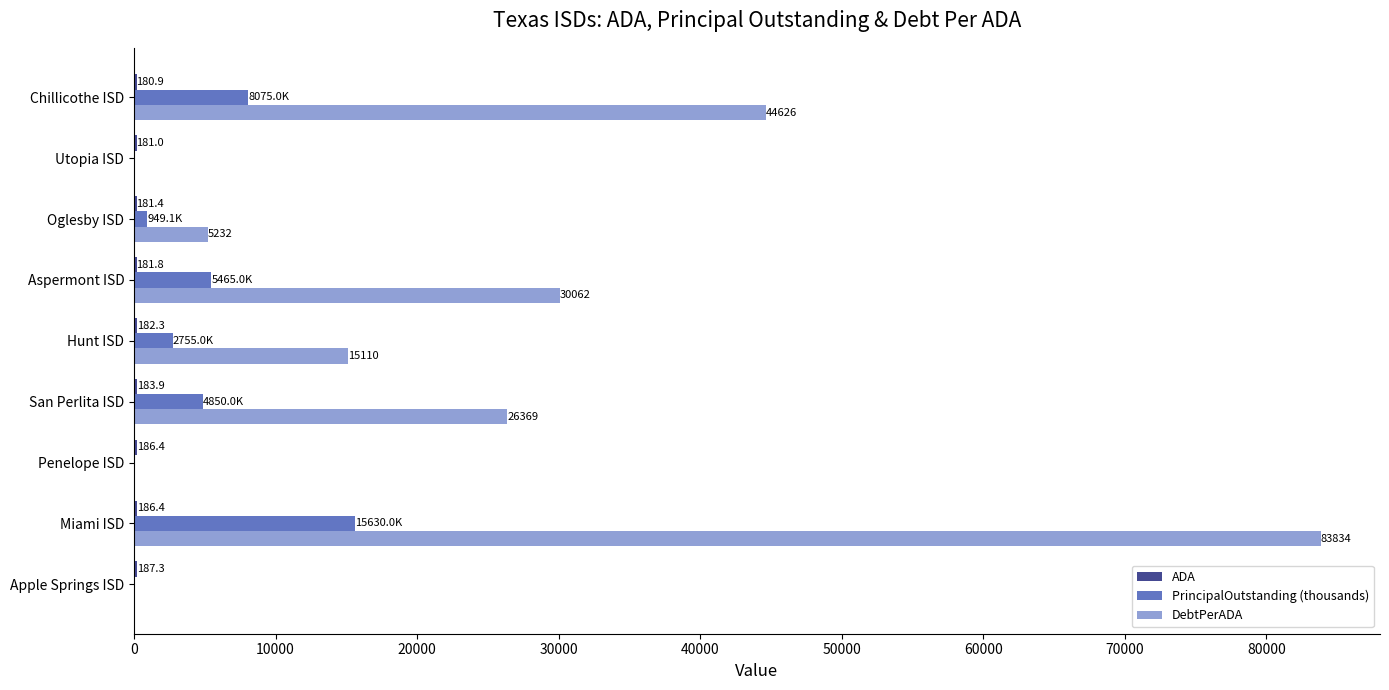

True or false: PrincipalOutstanding (thousands) has a value of 949.1 at Oglesby ISD.

True